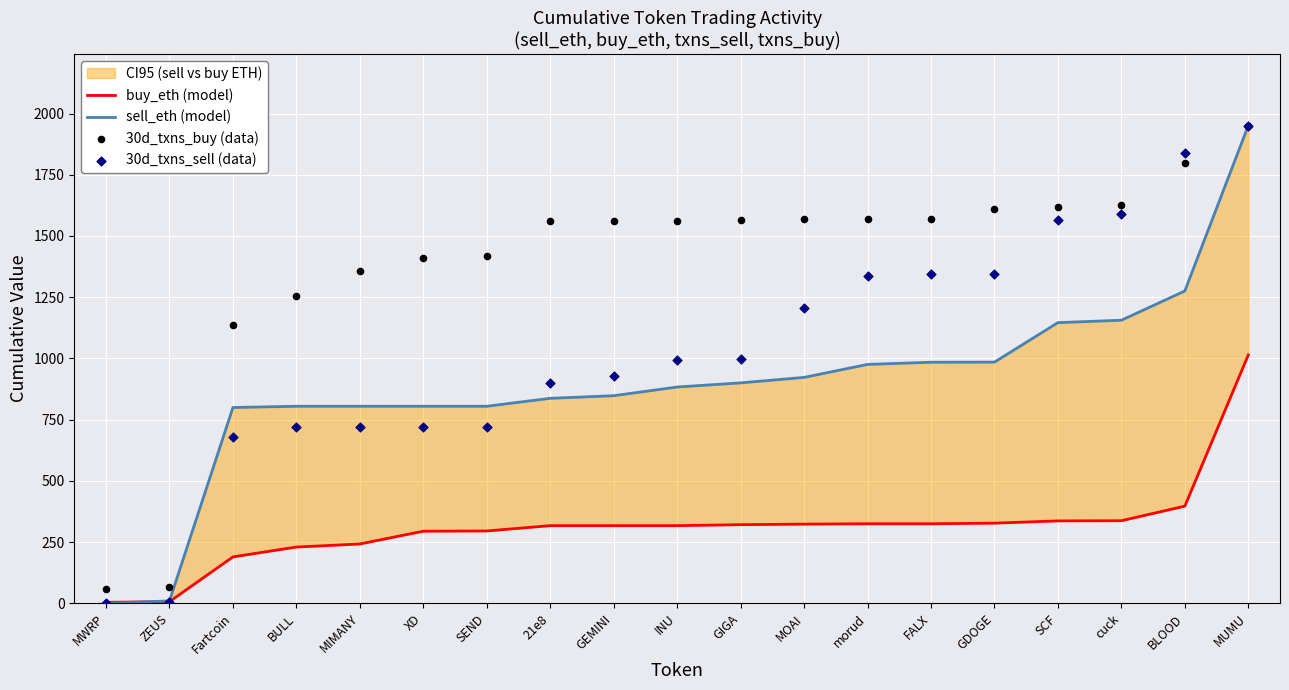

What is the total value across all series at BULL?

3008.4